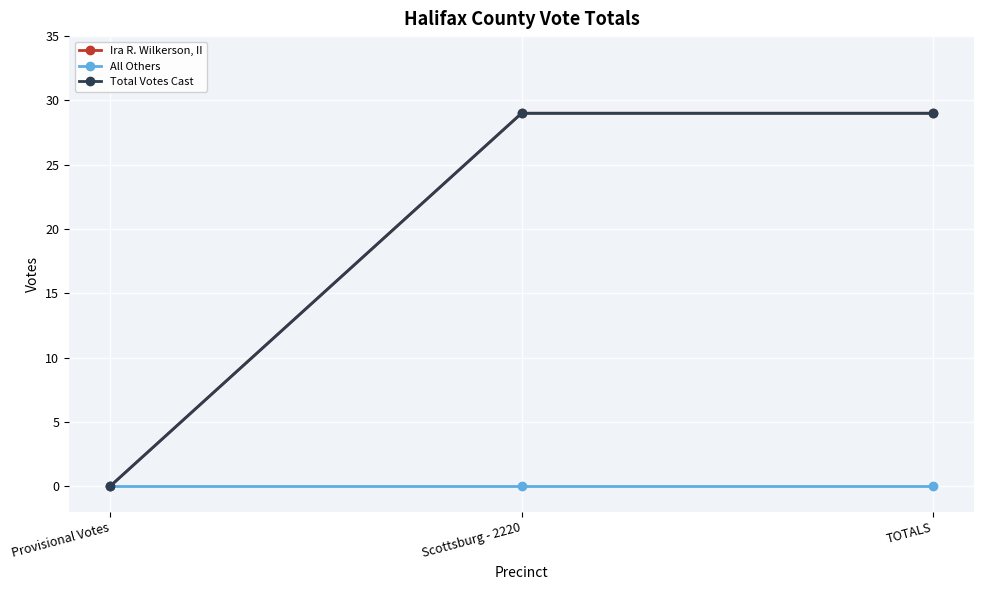

Count the Ira R. Wilkerson, II values in the range 0 to 29.

3